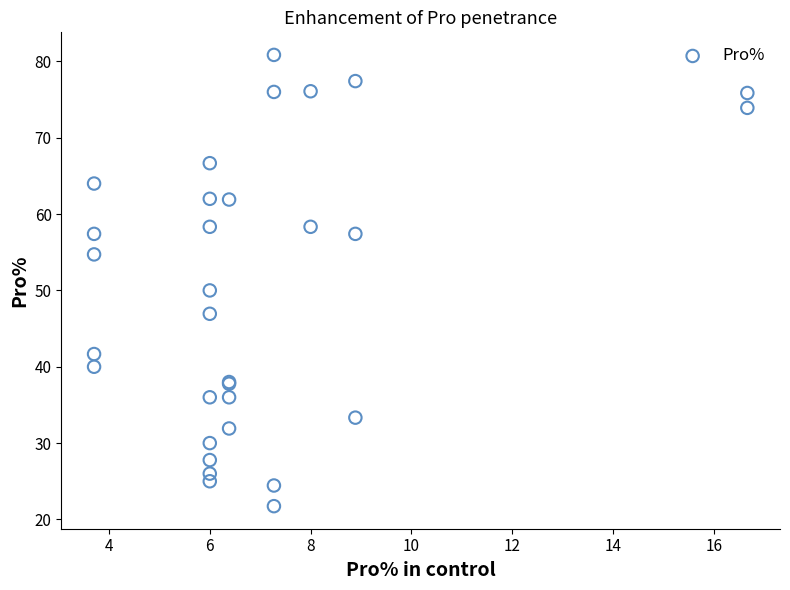

What Y value in the scatter plot is closest to 51?

50.0